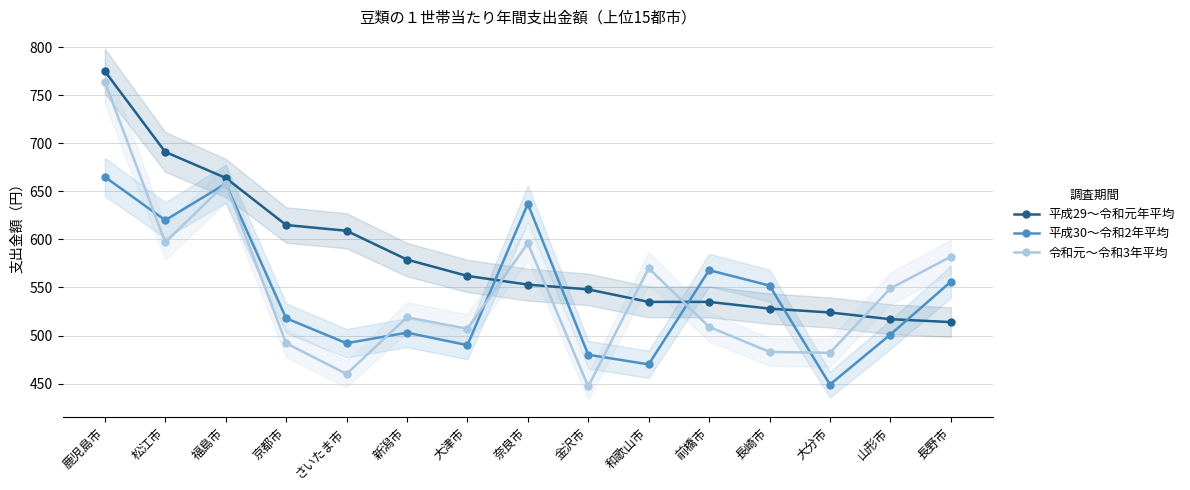

Reading right to left, what are all the values shown in this chart?

平成29～令和元年平均: 長野市=514	山形市=517	大分市=524	長崎市=528	前橋市=535	和歌山市=535	金沢市=548	奈良市=553	大津市=562	新潟市=579	さいたま市=609	京都市=615	福島市=664	松江市=691	鹿児島市=775
平成30～令和2年平均: 長野市=556	山形市=501	大分市=449	長崎市=552	前橋市=568	和歌山市=470	金沢市=480	奈良市=637	大津市=490	新潟市=503	さいたま市=492	京都市=518	福島市=658	松江市=620	鹿児島市=665
令和元～令和3年平均: 長野市=582	山形市=549	大分市=482	長崎市=483	前橋市=509	和歌山市=570	金沢市=447	奈良市=596	大津市=507	新潟市=519	さいたま市=460	京都市=492	福島市=658	松江市=597	鹿児島市=764